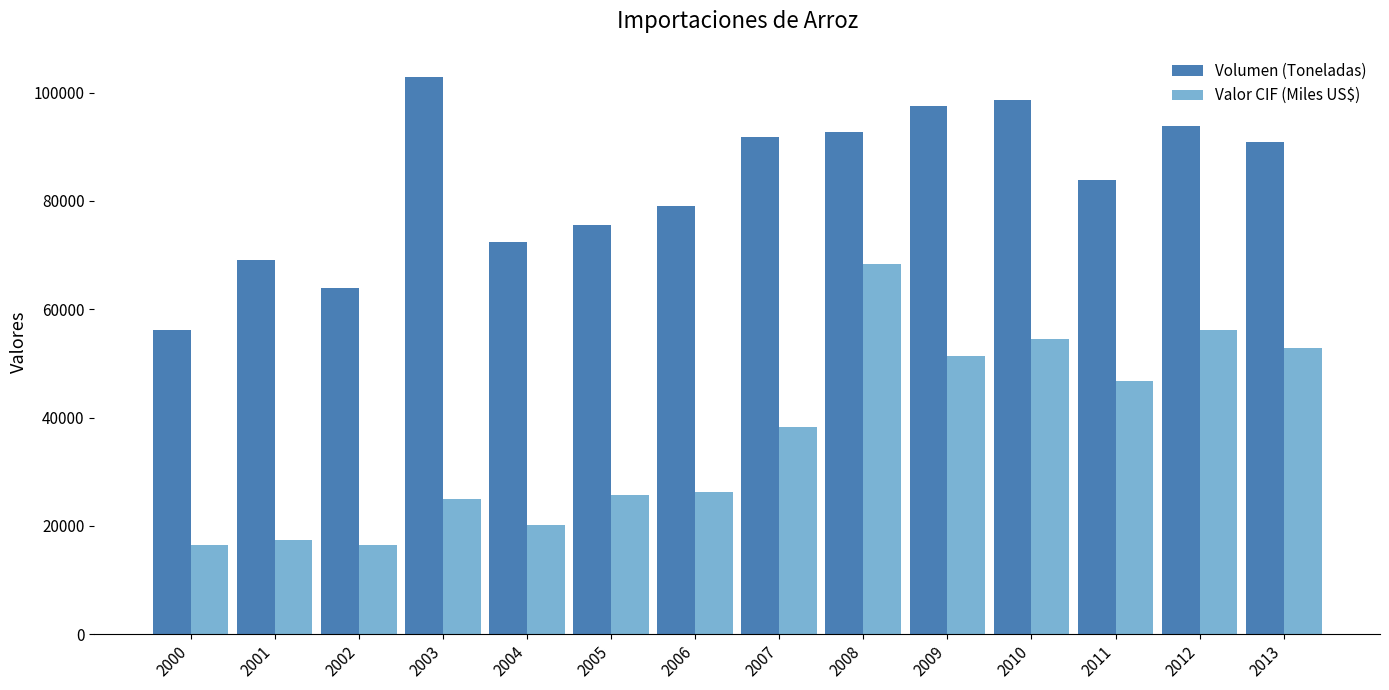

At which label does Volumen (Toneladas) reach its peak?

2003